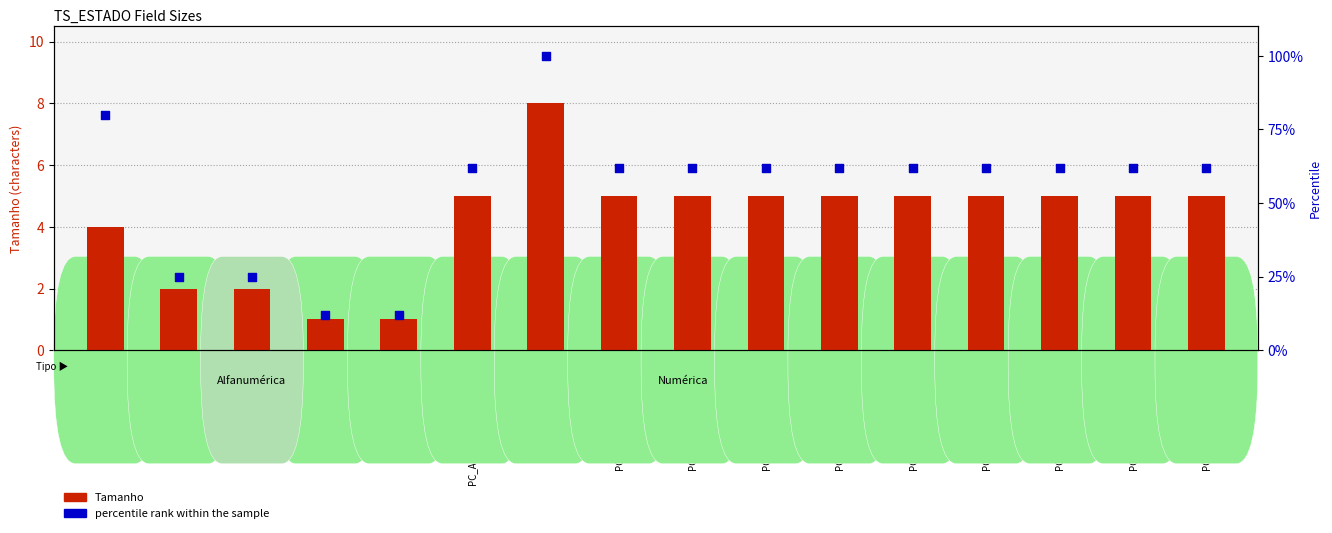

At which category is the sum across all series the highest?

VL_MEDIA_LP